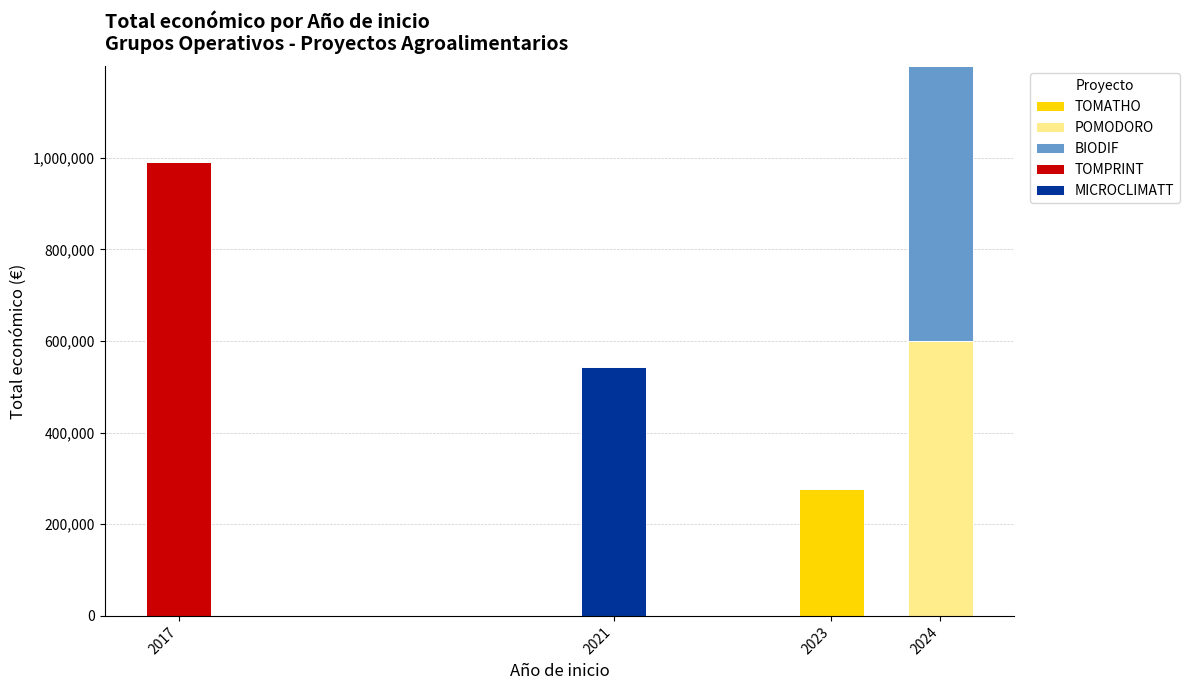

Reading left to right, what are the values for TOMATHO?

2017=0	2021=0	2023=277458	2024=0